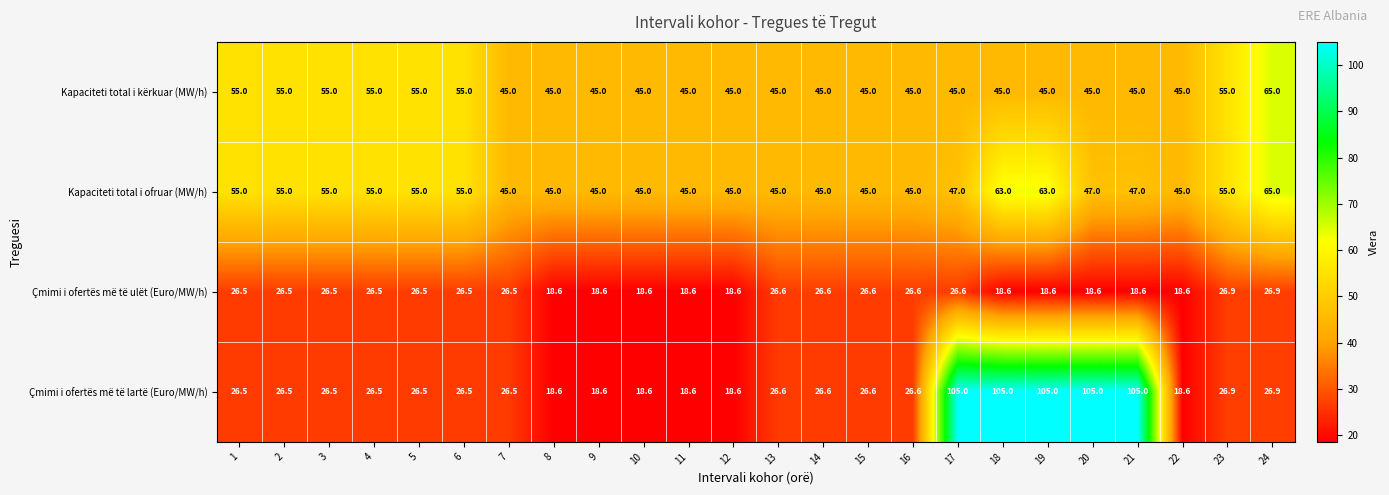

What is the highest value of the Kapaciteti total i kërkuar (MW/h) series?

65.0